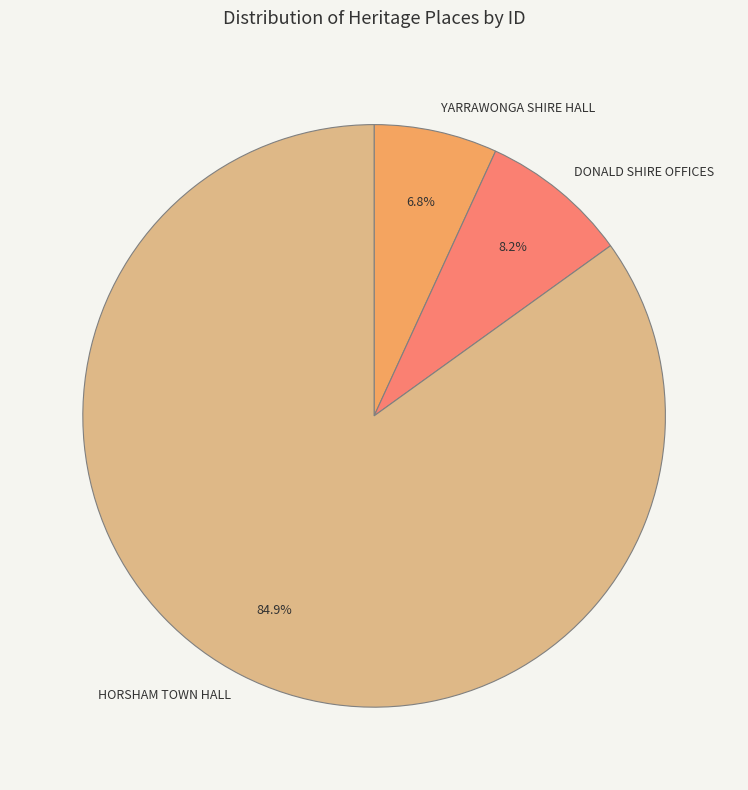

Approximately how many times larger is the value at DONALD SHIRE OFFICES compared to YARRAWONGA SHIRE HALL?

1.2